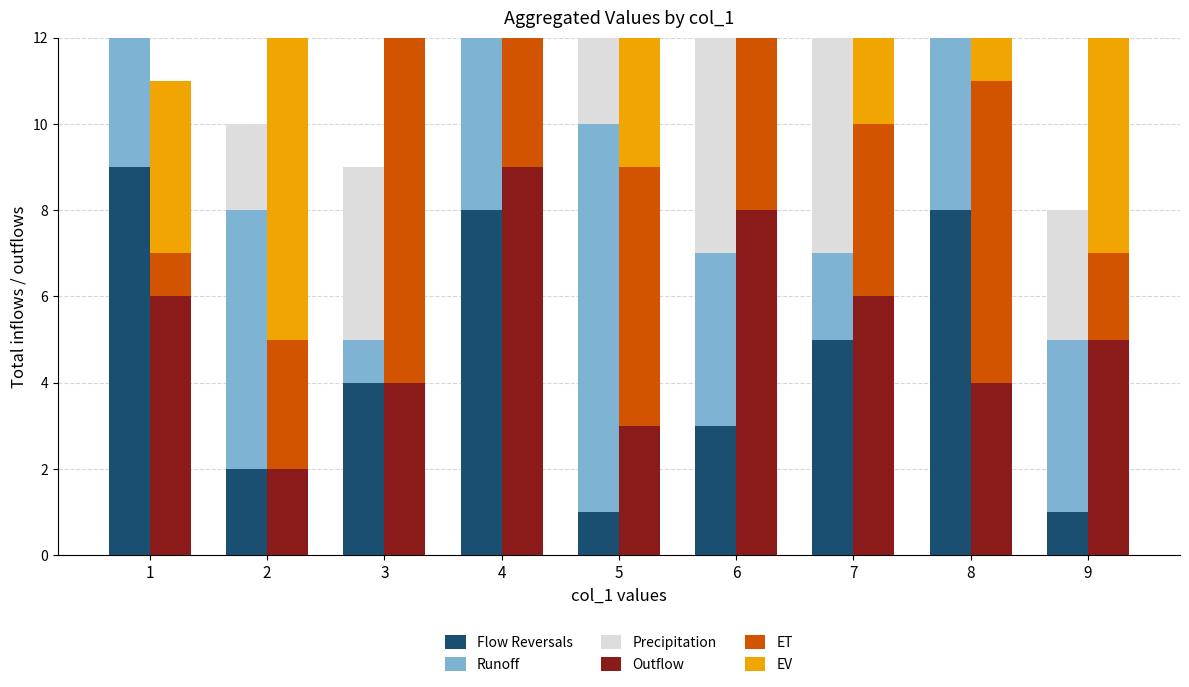

Reading left to right, extract all data points from this chart.

Flow Reversals: 1=9	2=2	3=4	4=8	5=1	6=3	7=5	8=8	9=1
Runoff: 1=5	2=6	3=1	4=7	5=9	6=4	7=2	8=9	9=4
Precipitation: 1=1	2=2	3=4	4=5	5=6	6=7	7=8	8=9	9=3
Outflow: 1=6	2=2	3=4	4=9	5=3	6=8	7=6	8=4	9=5
ET: 1=1	2=3	3=8	4=5	5=6	6=9	7=4	8=7	9=2
EV: 1=4	2=7	3=3	4=2	5=6	6=5	7=8	8=1	9=6